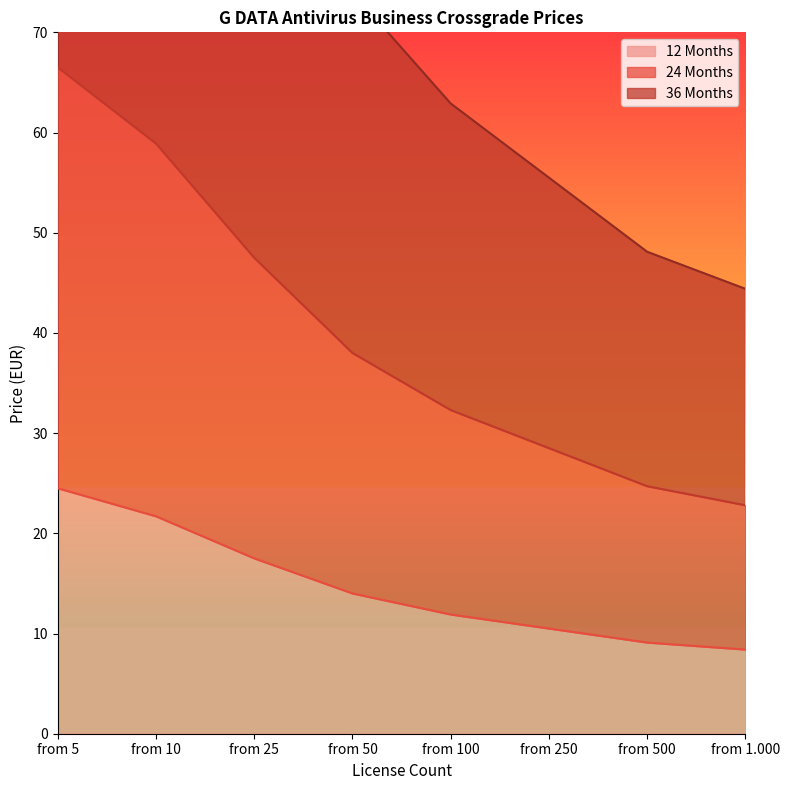

Which category has the lowest value in the 24 Months series?

from 1.000